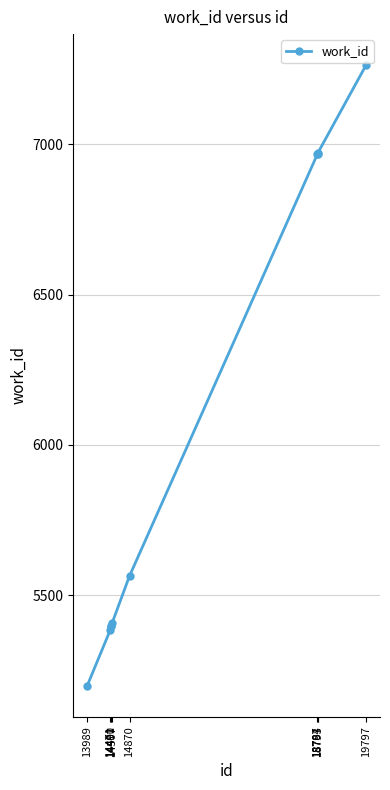

What is the value of the 10th point from the left?

7263